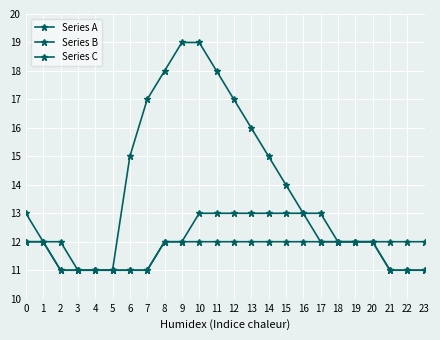

How many categories are shown in the chart?

24